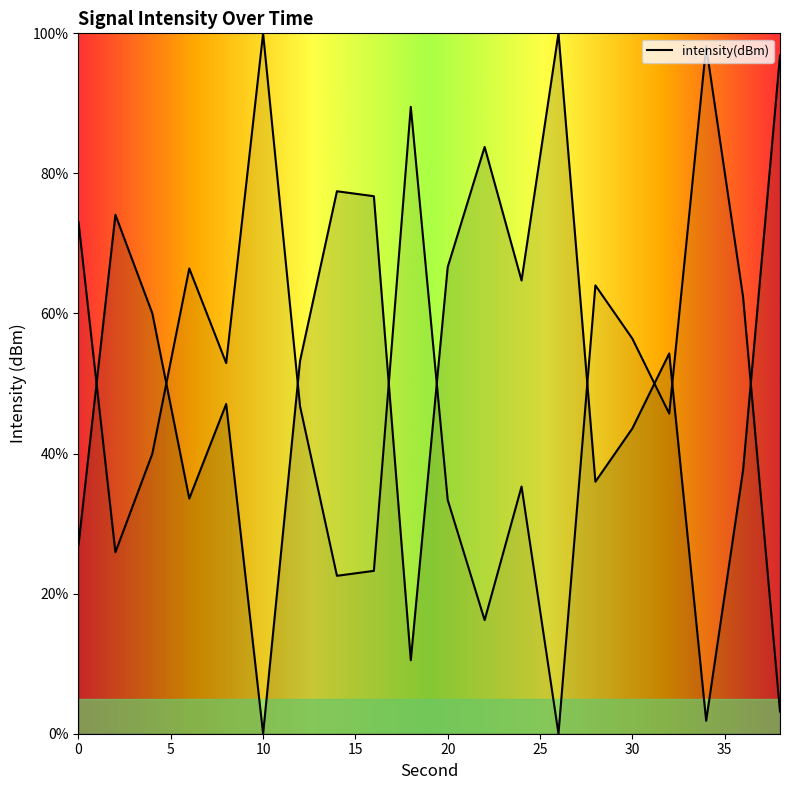

Reading left to right, what are all the values shown in this chart?

26.9	74.1	60.0	33.6	47.1	0.0	53.2	77.5	76.7	10.5	66.6	83.8	64.7	100.0	36.0	43.6	54.3	1.8	37.6	96.8